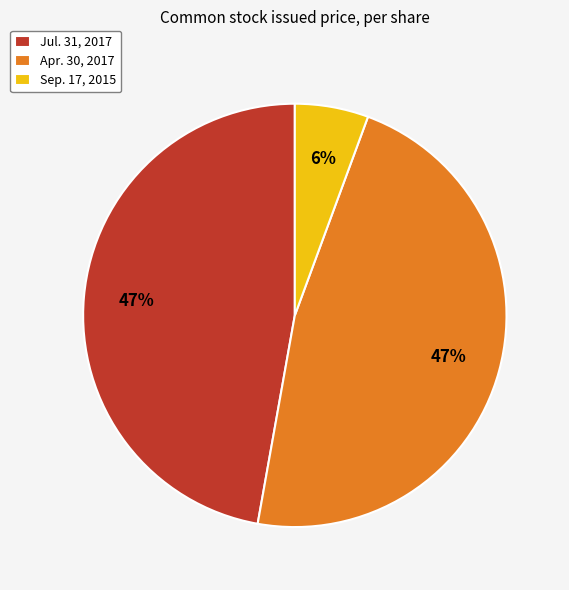

Count the number of slices in the pie.

3